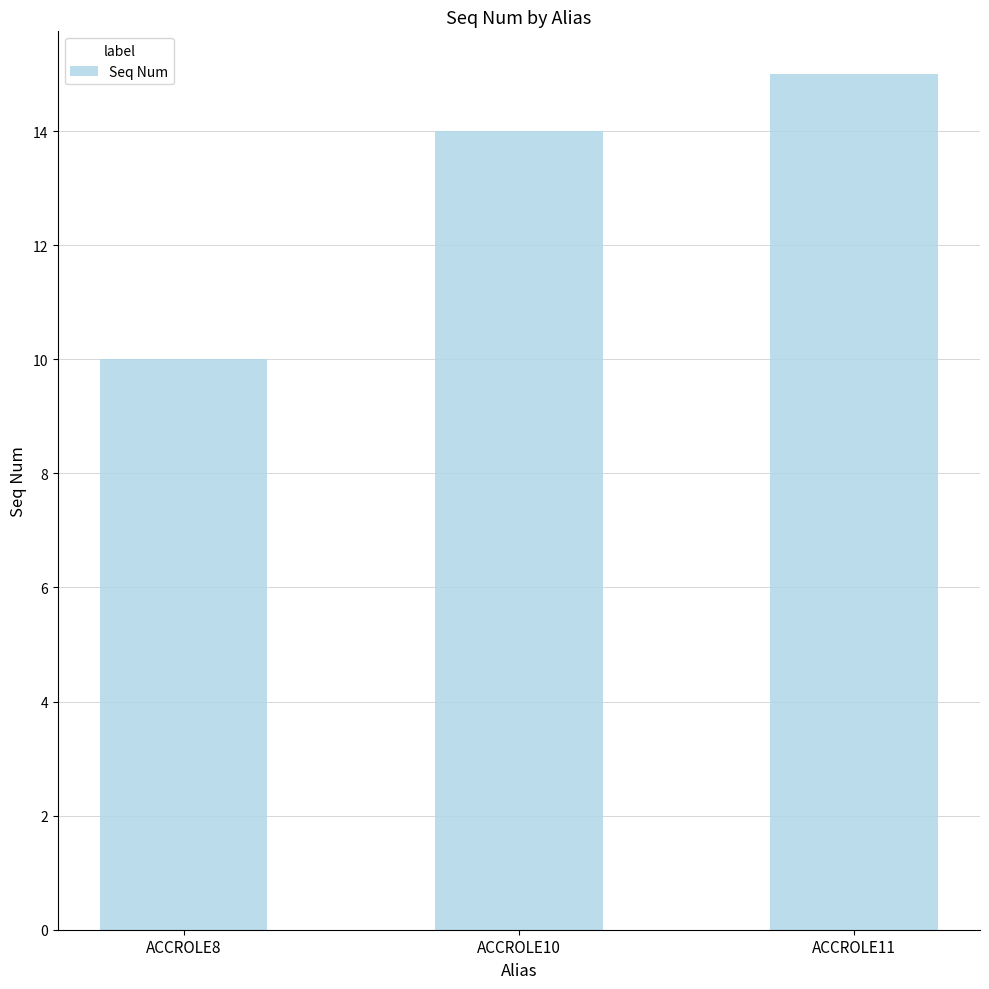

What is the value of the 1st bar from the left?

10